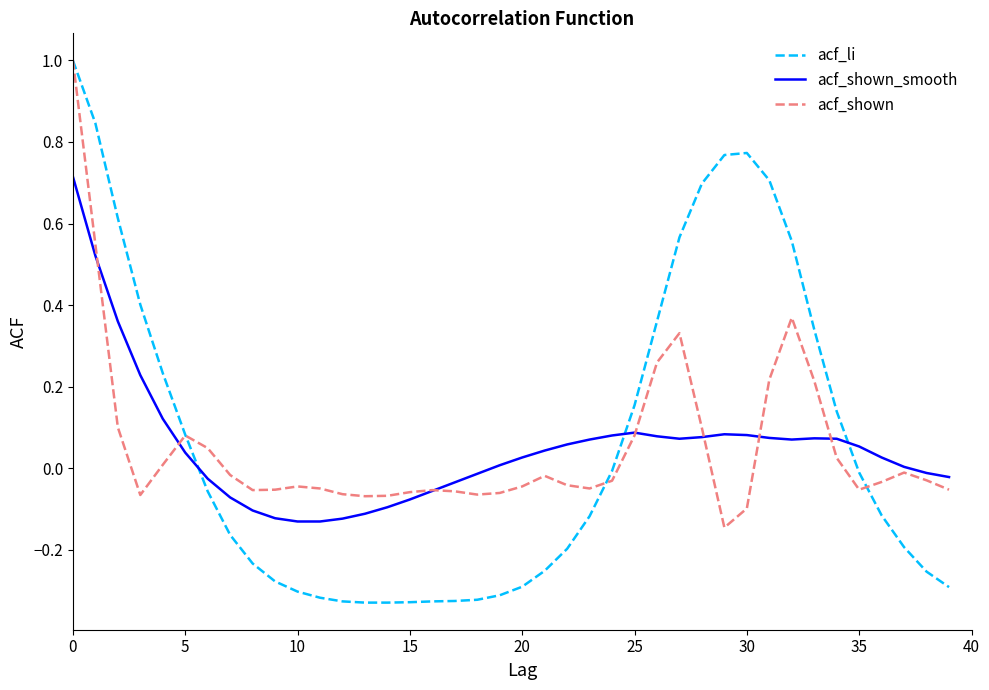

How many intersections are there between acf_li and acf_shown_smooth?

3